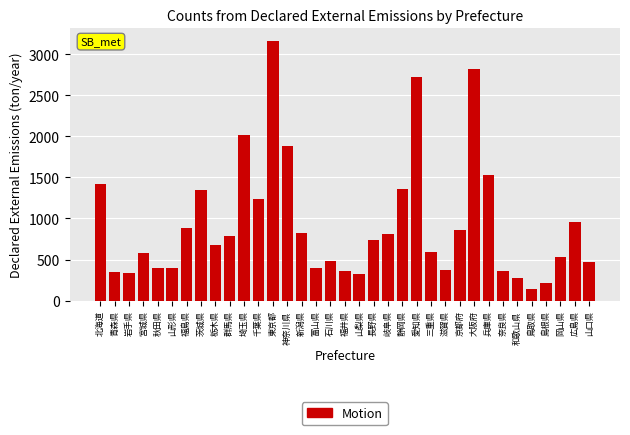

True or false: the data shows 507.4 at 奈良県.

False